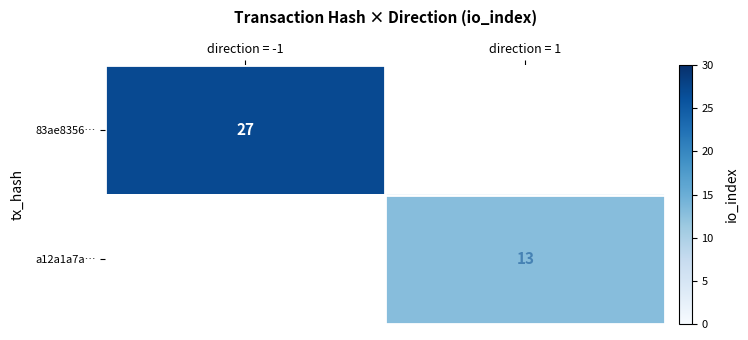

Count the number of categories in the chart.

2